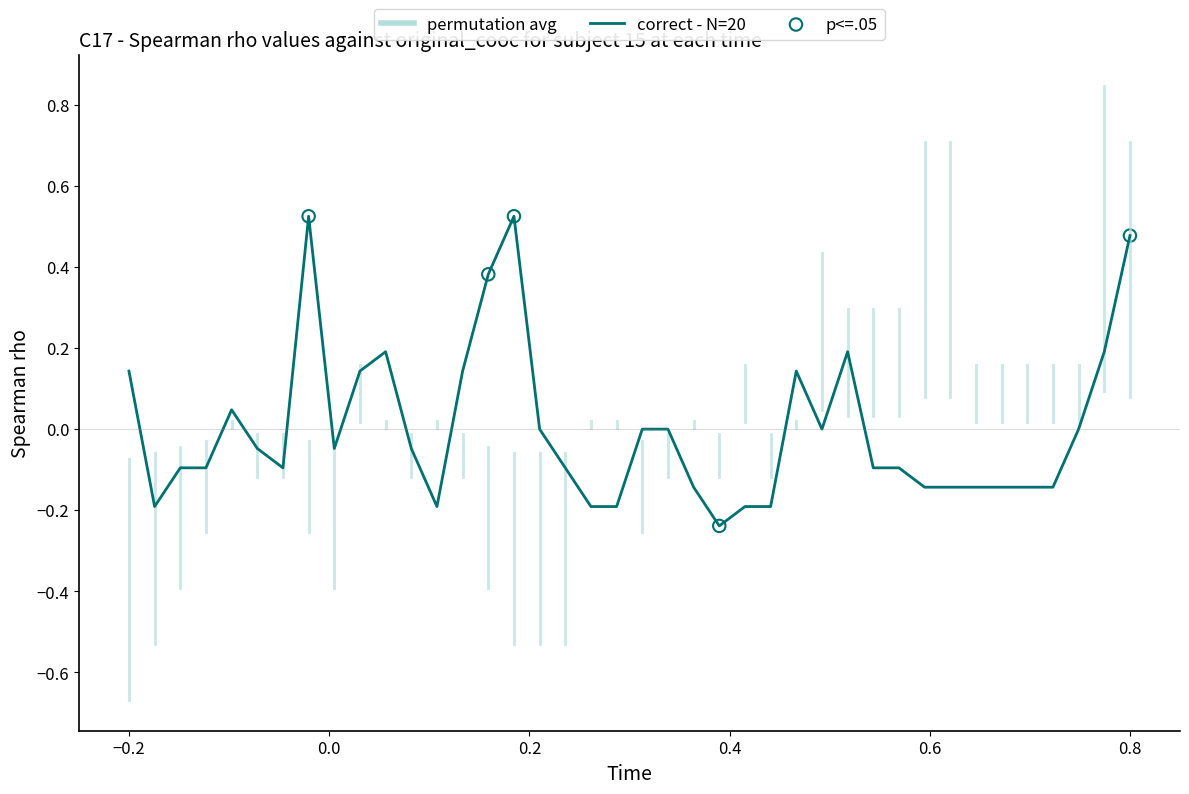

What is the difference between the maximum and minimum values?

0.8